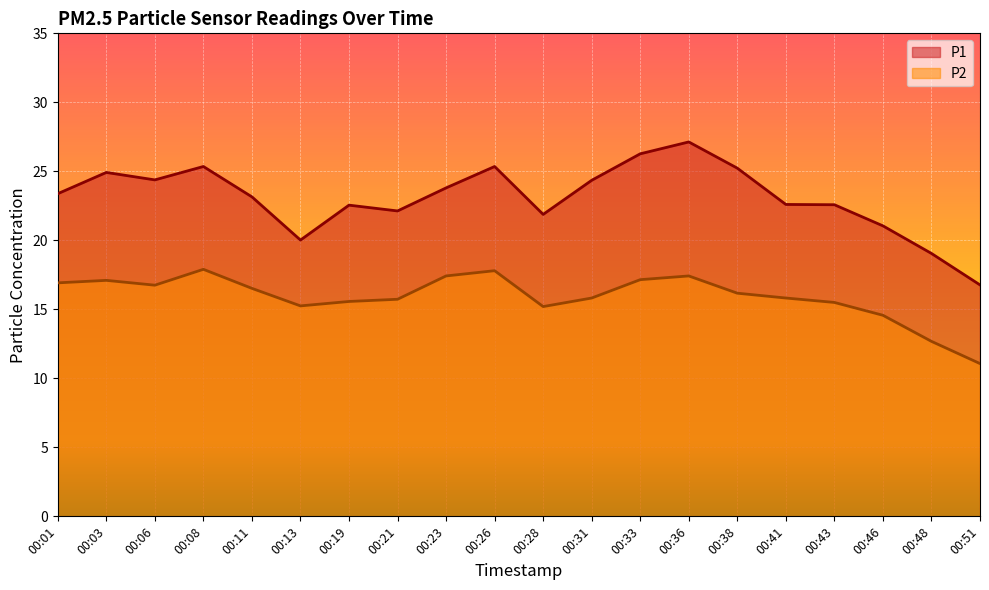

Between 00:41 and 00:36, which is larger?

00:36